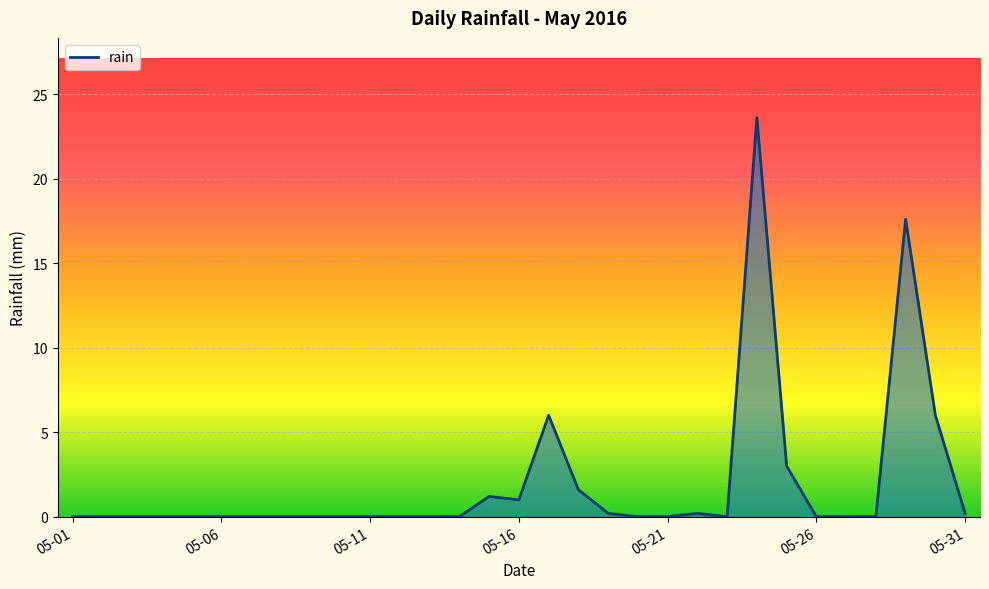

What is the greatest value displayed?

23.6